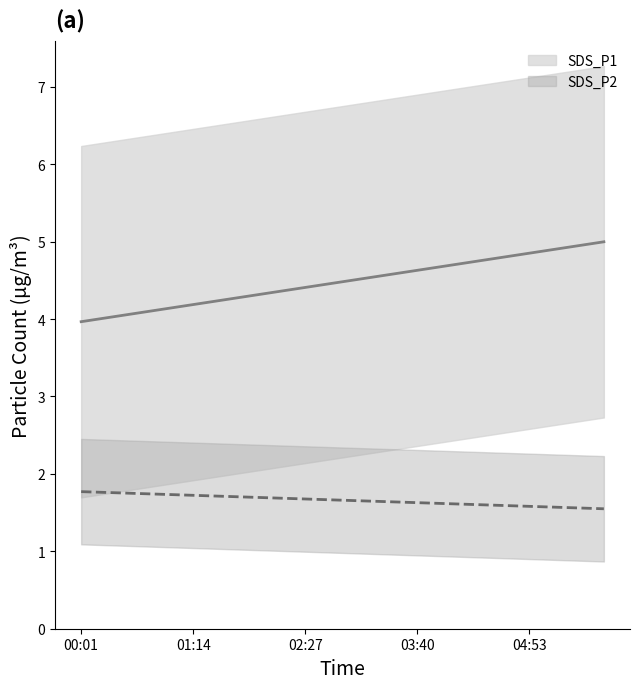

What is the value of the SDS_P2 point at the 13th from the left?

1.7